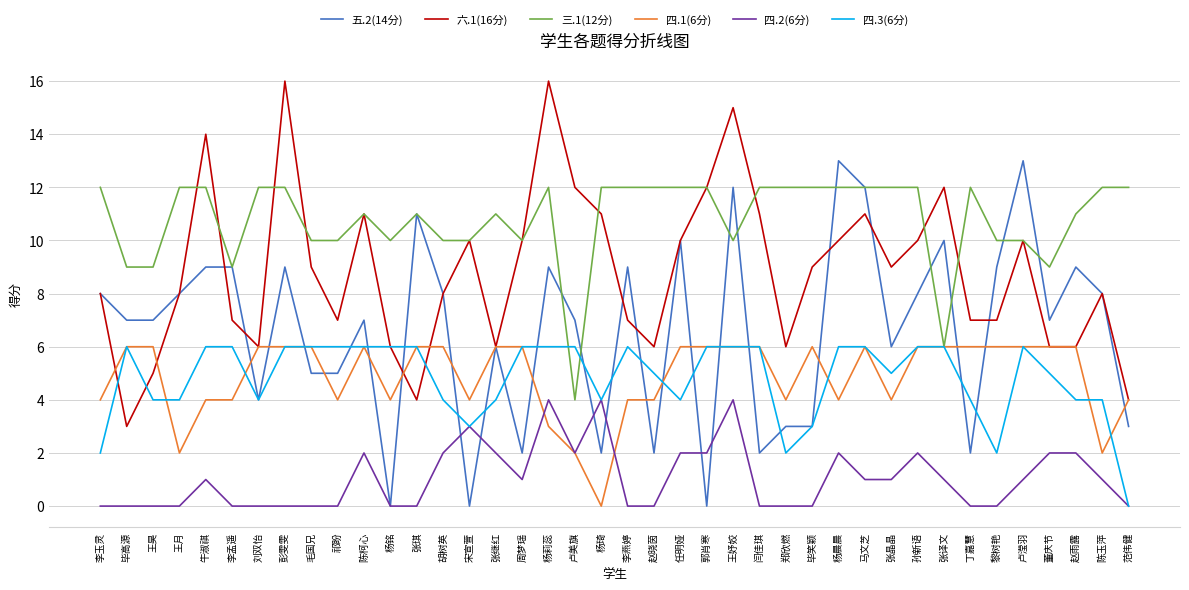

The value of 六.1(16分) at 陈玉萍 is 14. True or false?

False